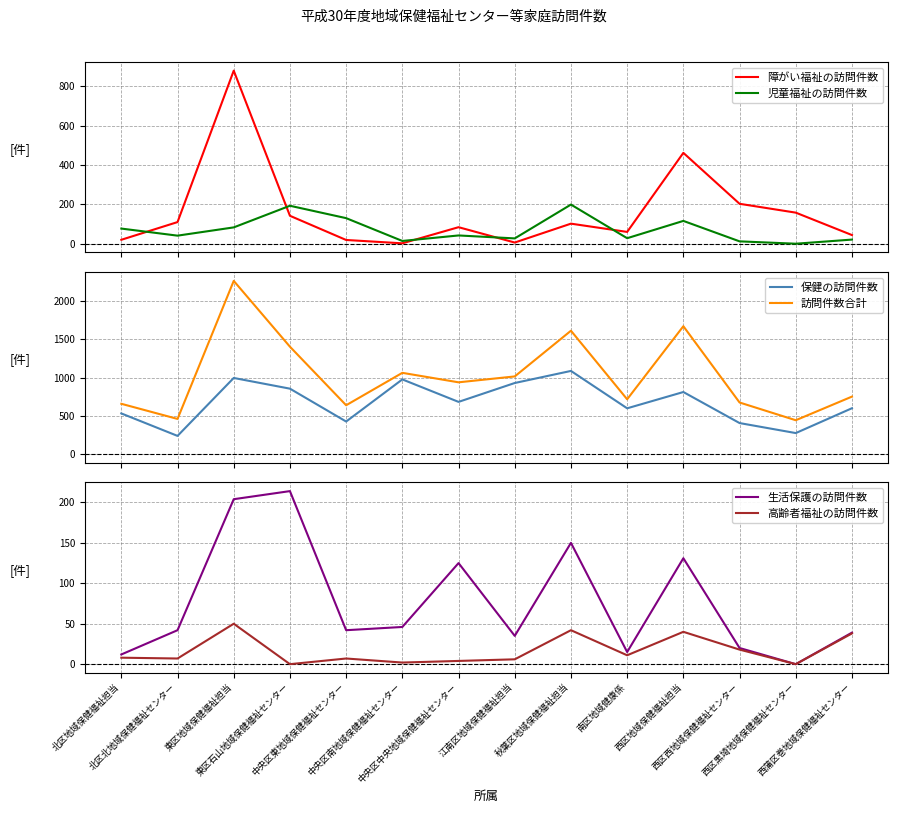

How many values in the 生活保護の訪問件数 series are below 42?

6